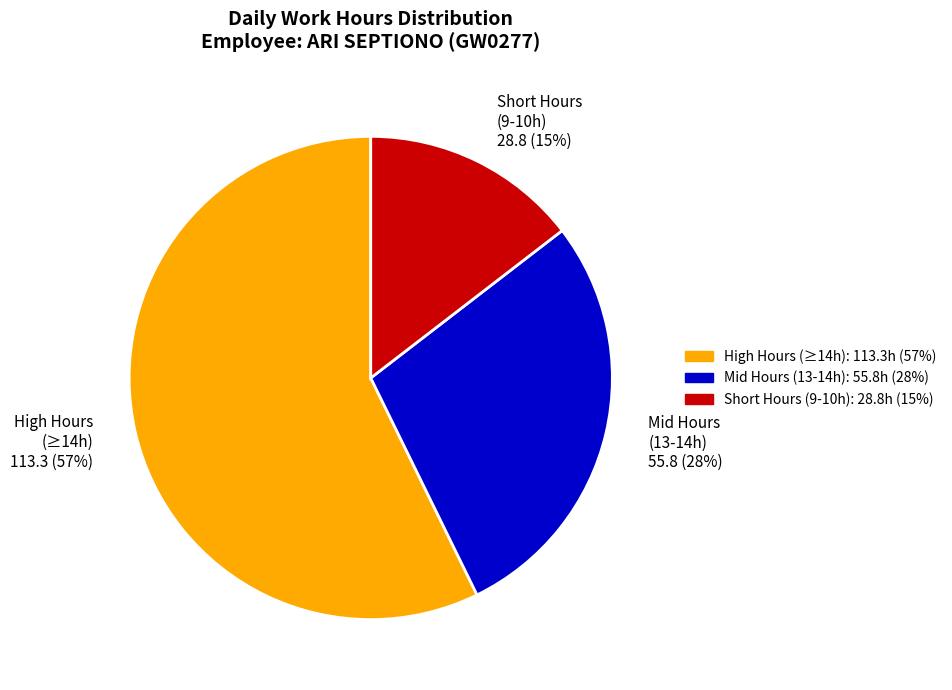

Count the number of slices in the pie.

3